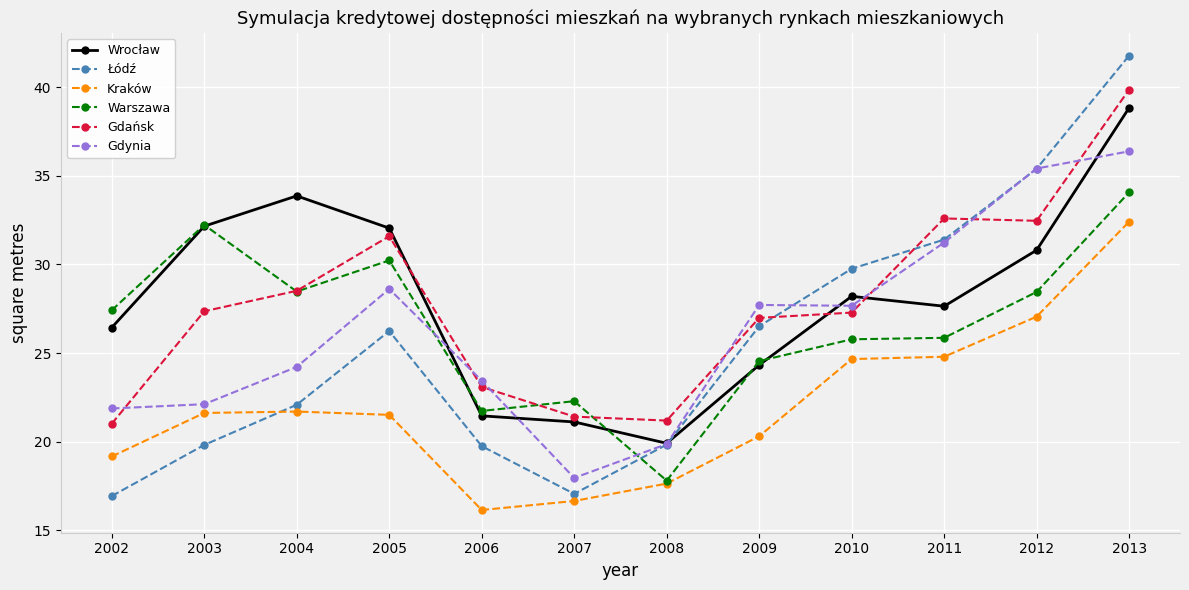

Is this an area chart (filled region under the line)?

No